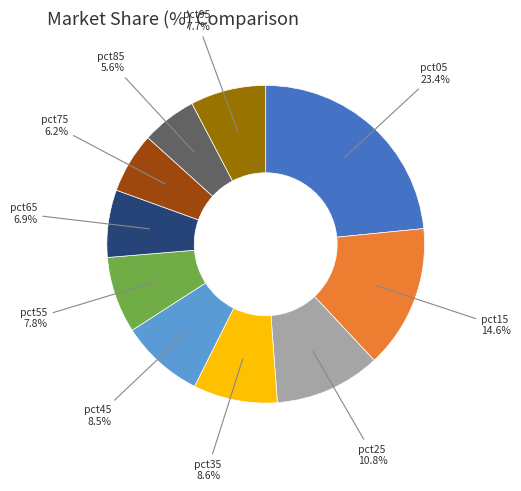

Count the number of slices in the pie.

10